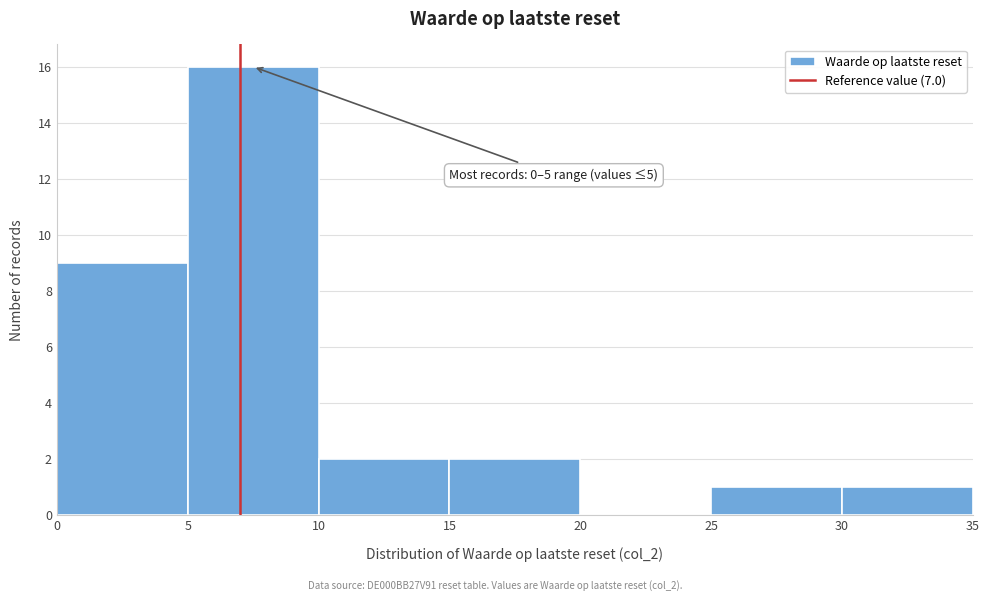

Over which range of the x-axis is the bar tallest?

5 to 10